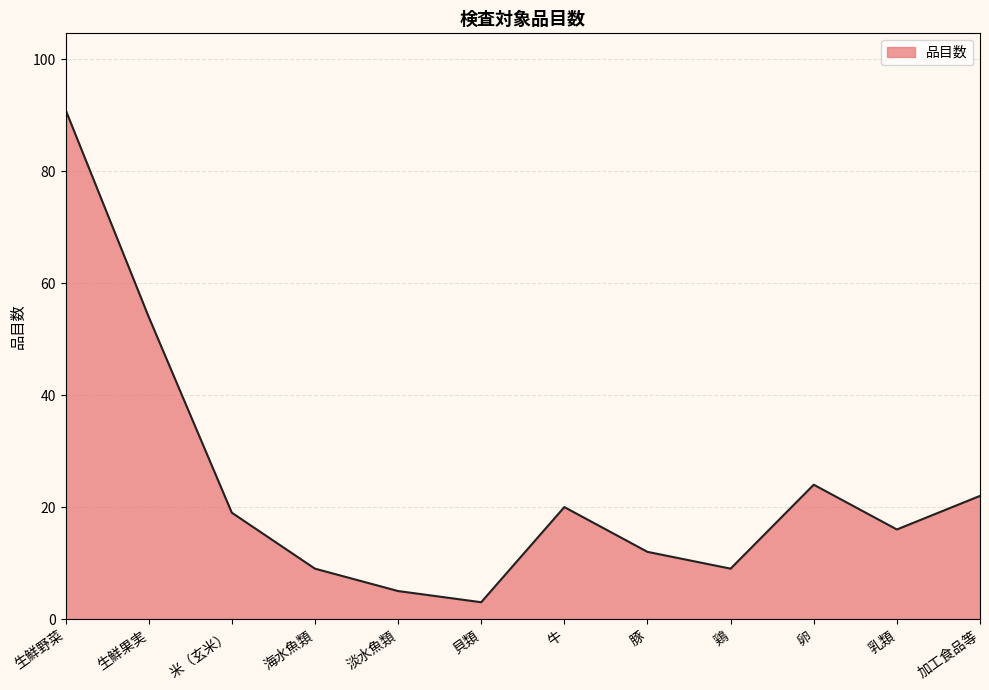

What is the difference between the maximum and minimum values?

88